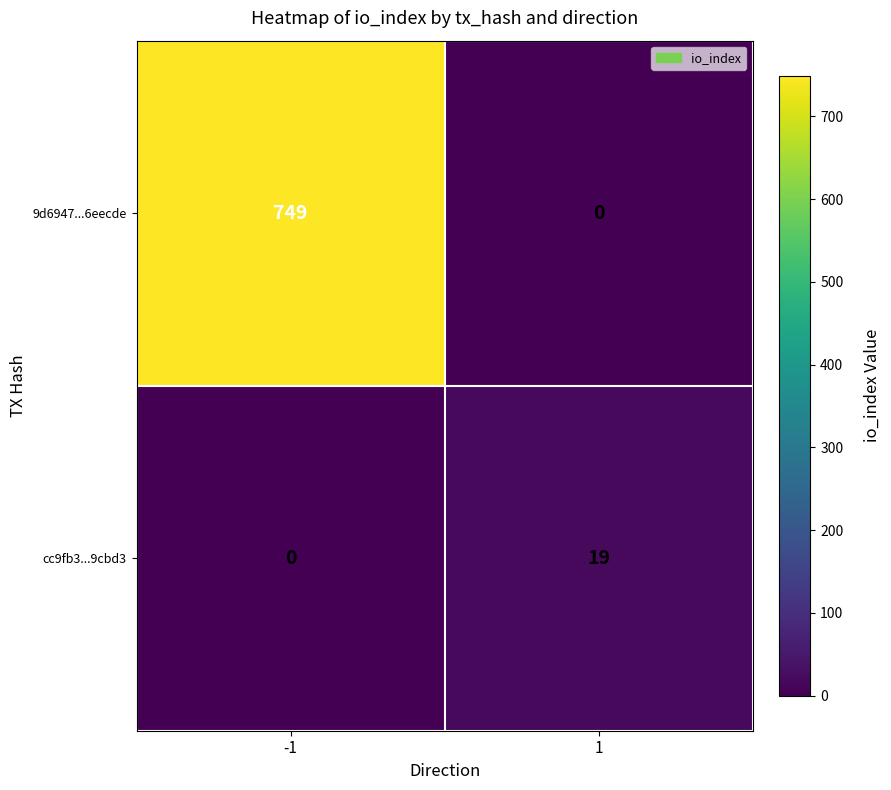

What is the difference between the 9d6947...6eecde values at -1 and 1?

749